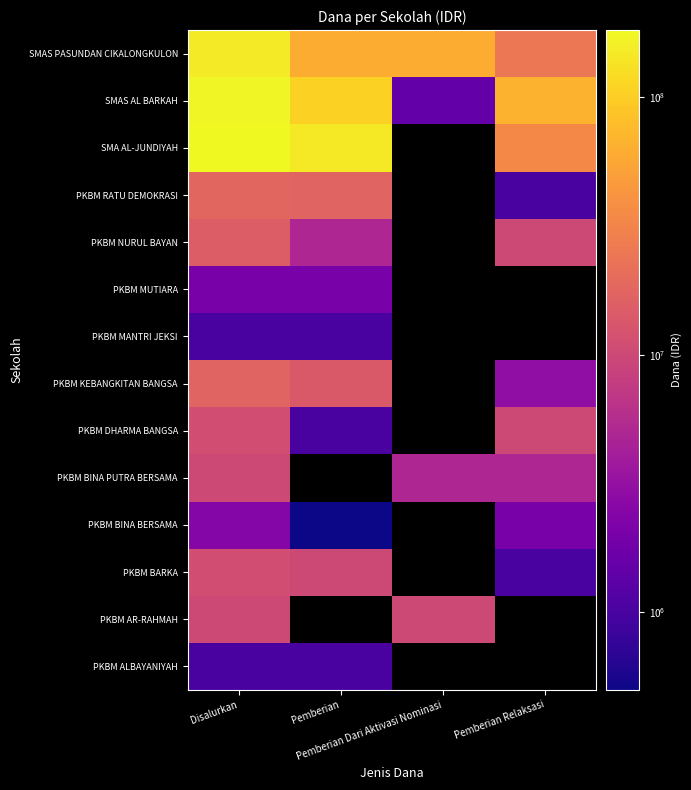

At which category does the chart reach its peak across all series?

Disalurkan